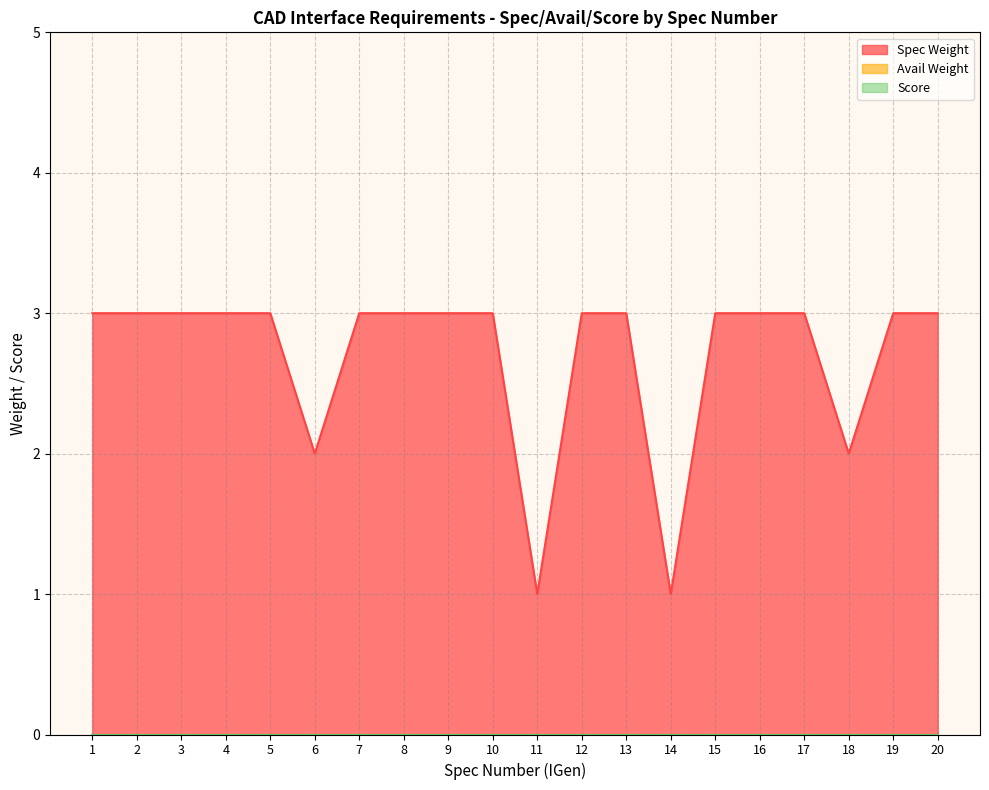

Which label corresponds to the largest value in the chart?

1